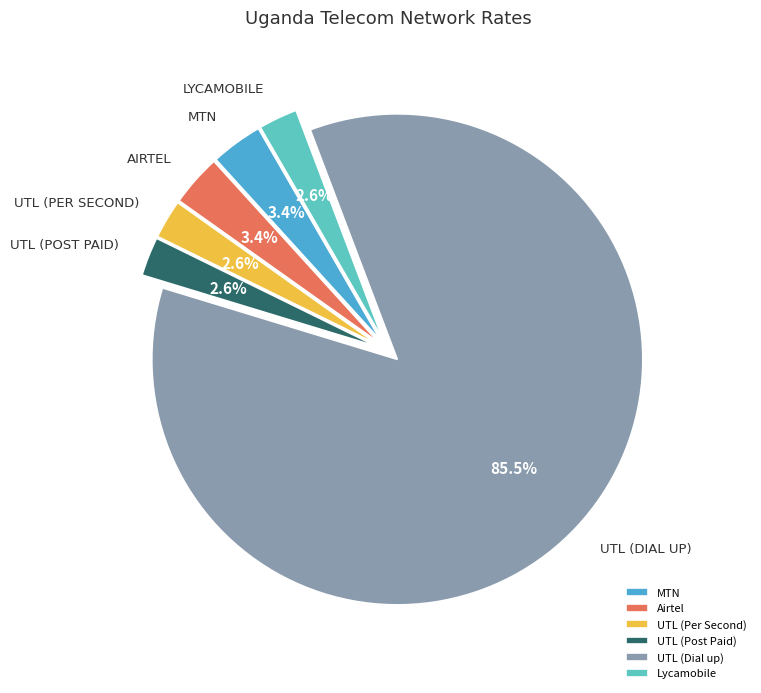

How many slices are in this pie chart?

6